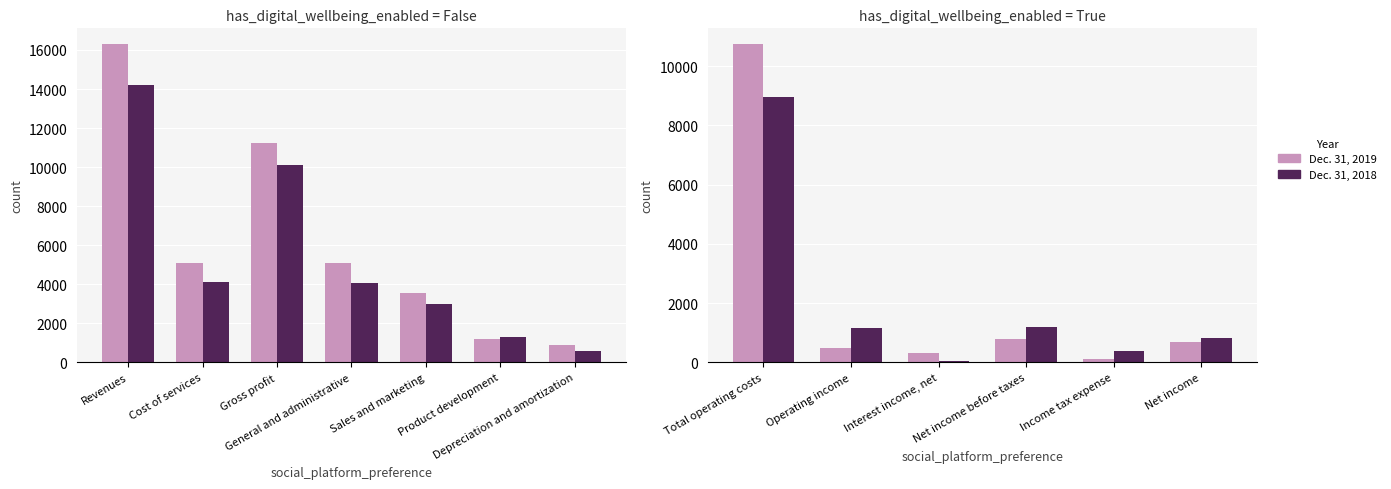

The Dec. 31, 2019 series shows 202 at Operating income. True or false?

False